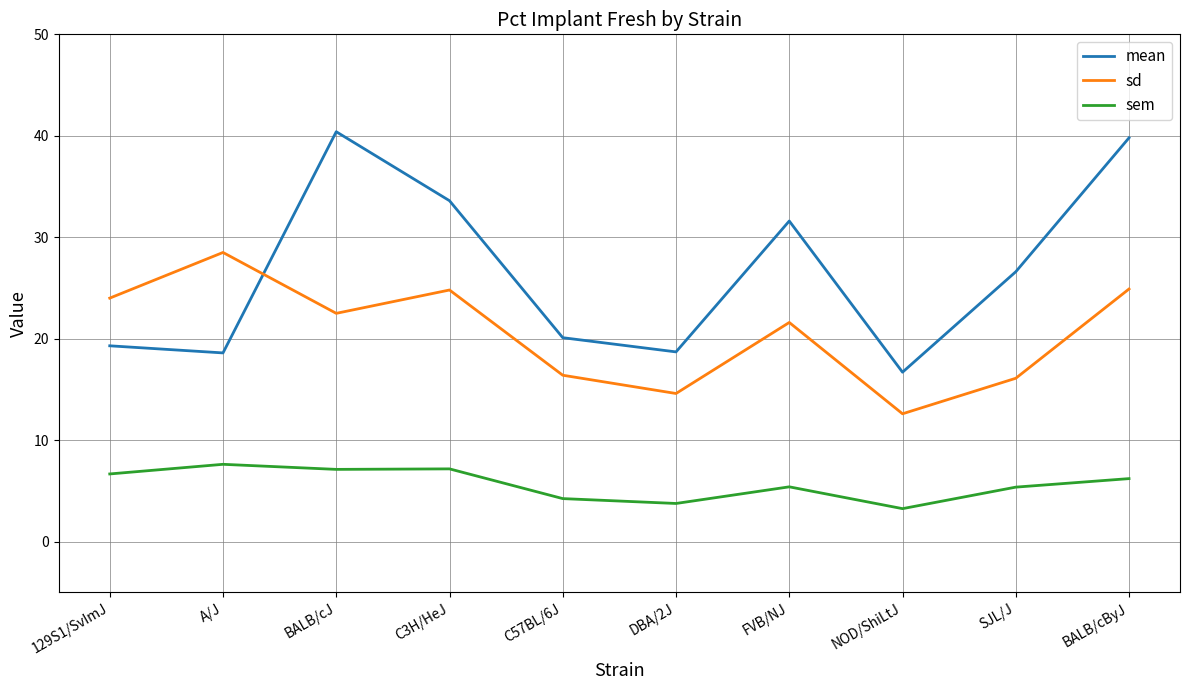

True or false: sem and sd cross at least once.

False